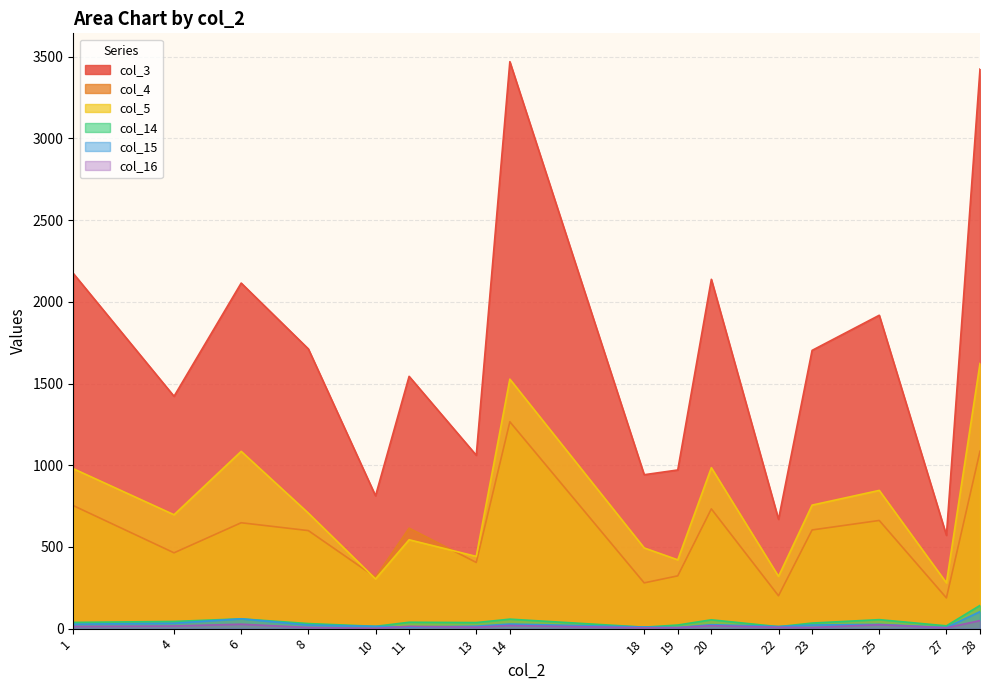

Which label corresponds to the largest value in the chart?

14